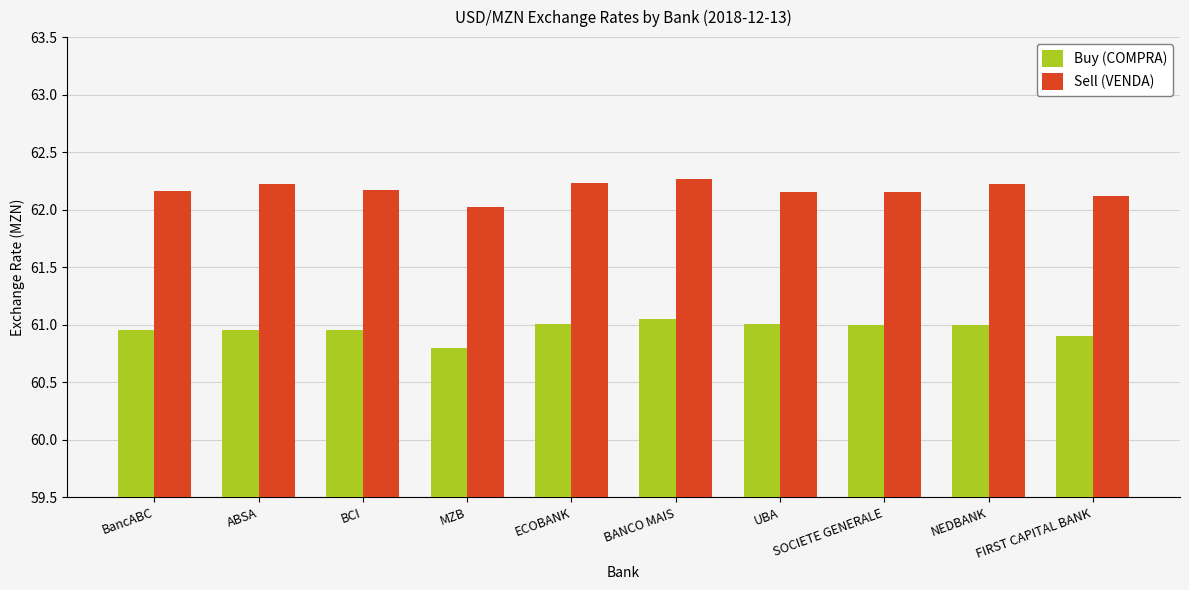

What are all the series names shown in the legend?

Buy (COMPRA), Sell (VENDA)